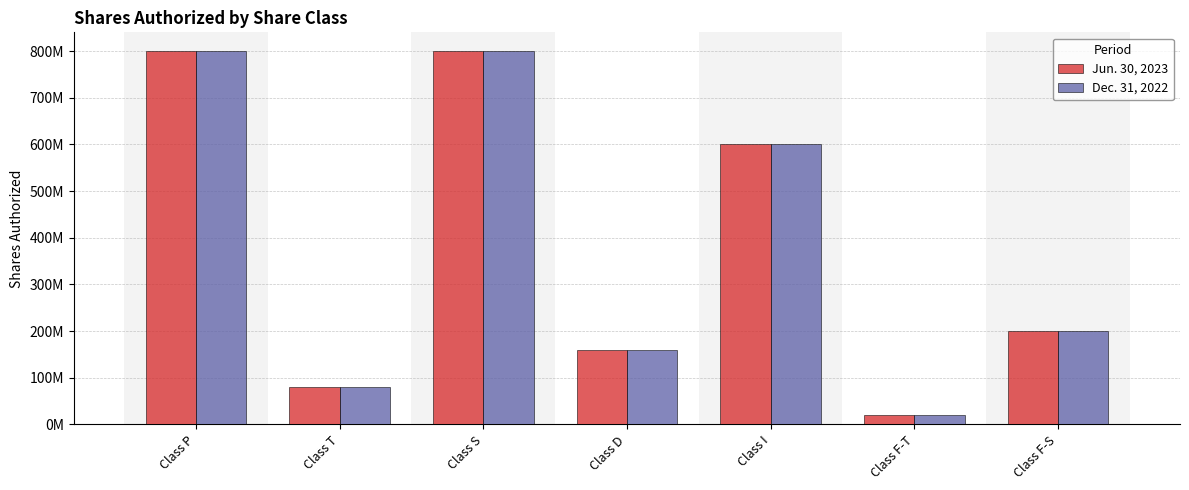

What is the maximum value shown in the chart?

800000000